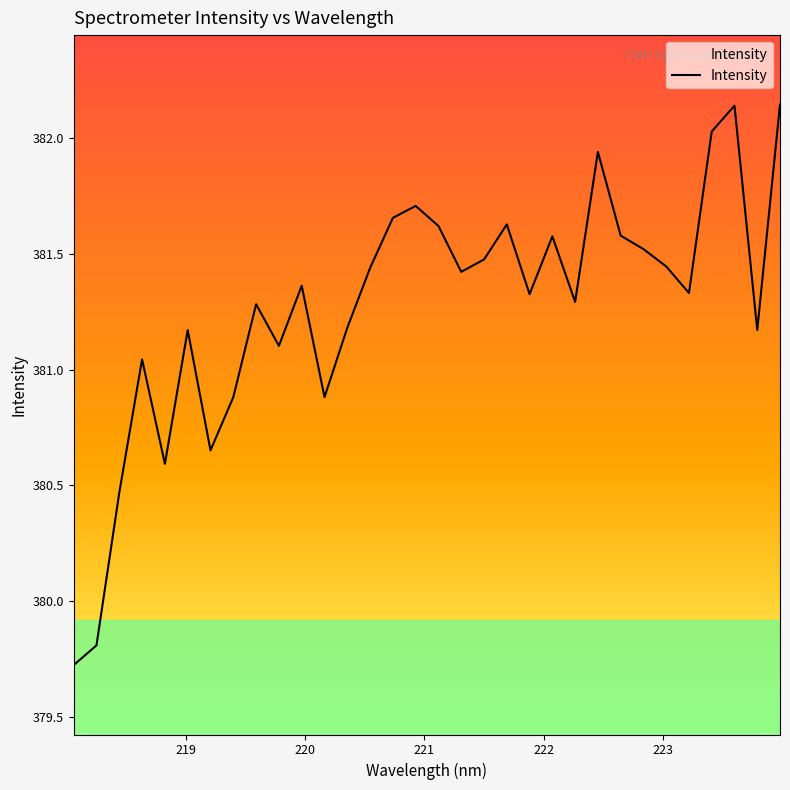

What is the difference between the maximum and minimum values?

2.4